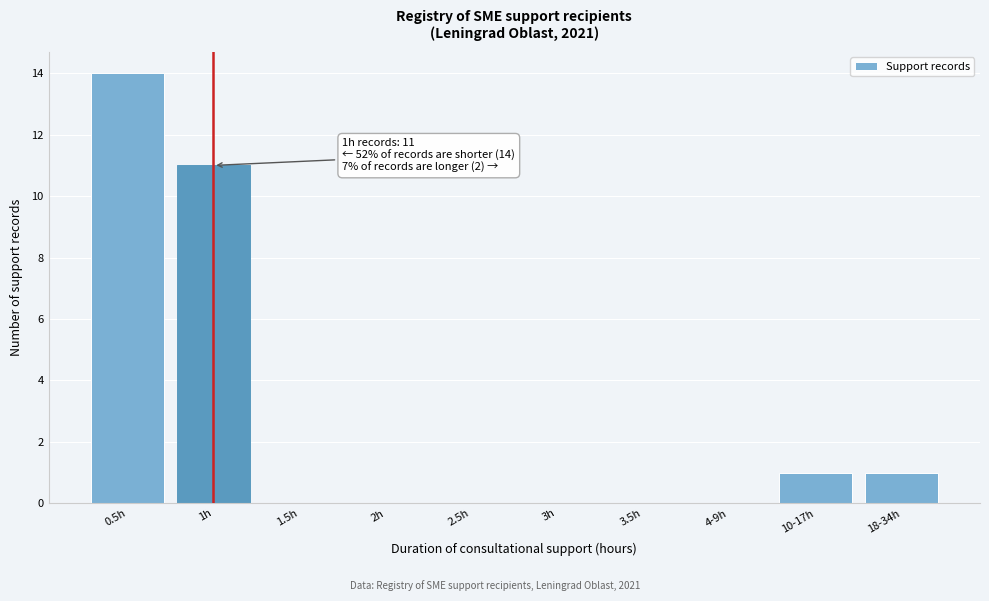

Reading left to right, list all the values displayed in this chart.

0.5h=14	1h=11	1.5h=0	2h=0	2.5h=0	3h=0	3.5h=0	4-9h=0	10-17h=1	18-34h=1